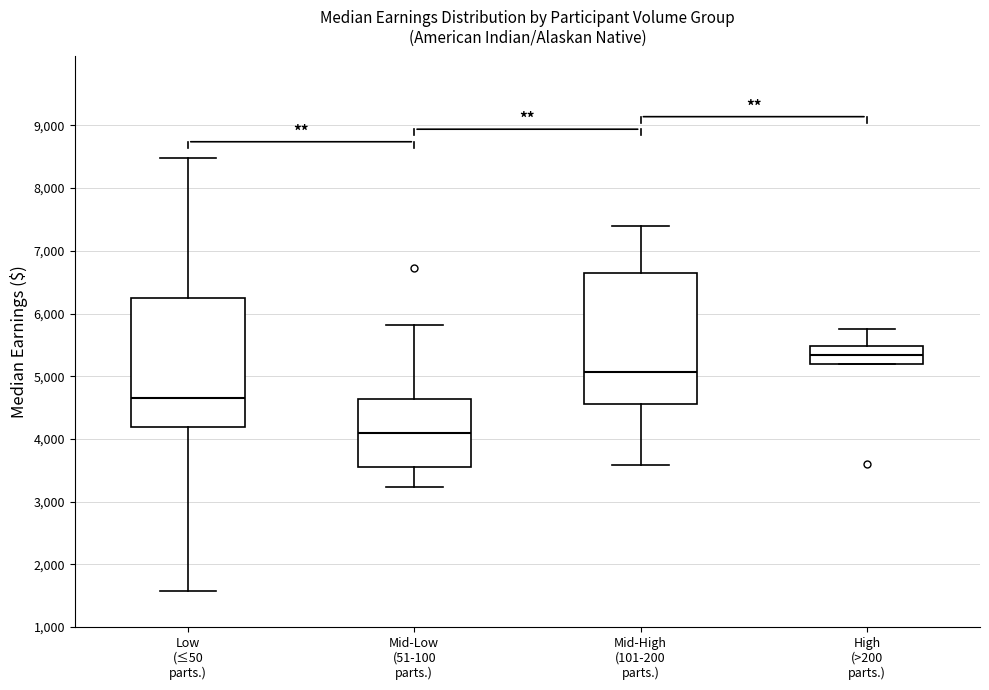

Where is the lower edge of the box for Mid-Low (51-100 parts.) on the y-axis? The values are not printed on the chart, so give them approximately, as read against the axis.

3600